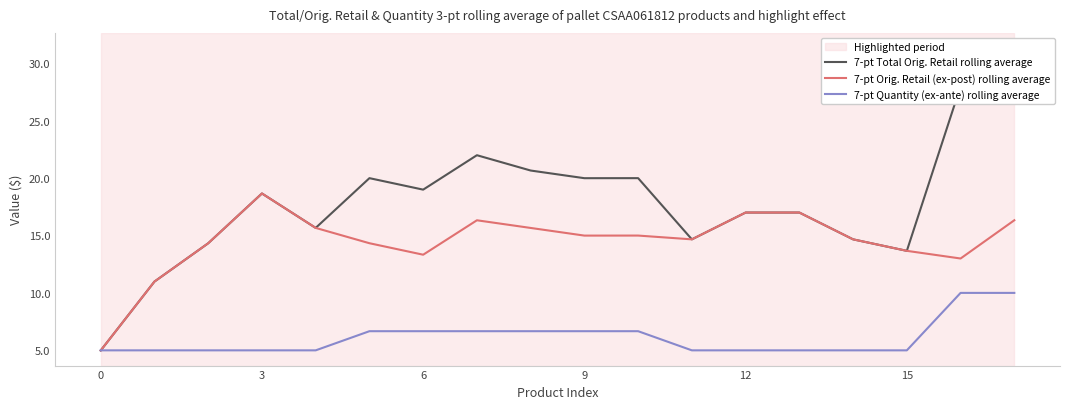

What are all the series names shown in the legend?

7-pt Total Orig. Retail rolling average, 7-pt Orig. Retail (ex-post) rolling average, 7-pt Quantity (ex-ante) rolling average